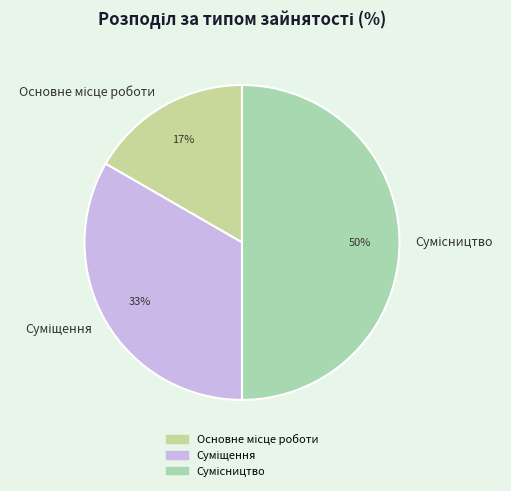

To the nearest percent, what is the average slice percentage?

33%